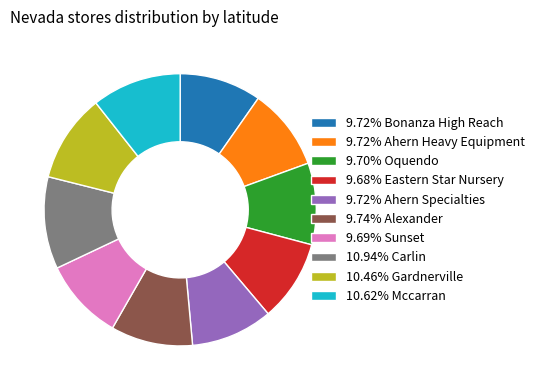

Does any single category account for the majority?

No